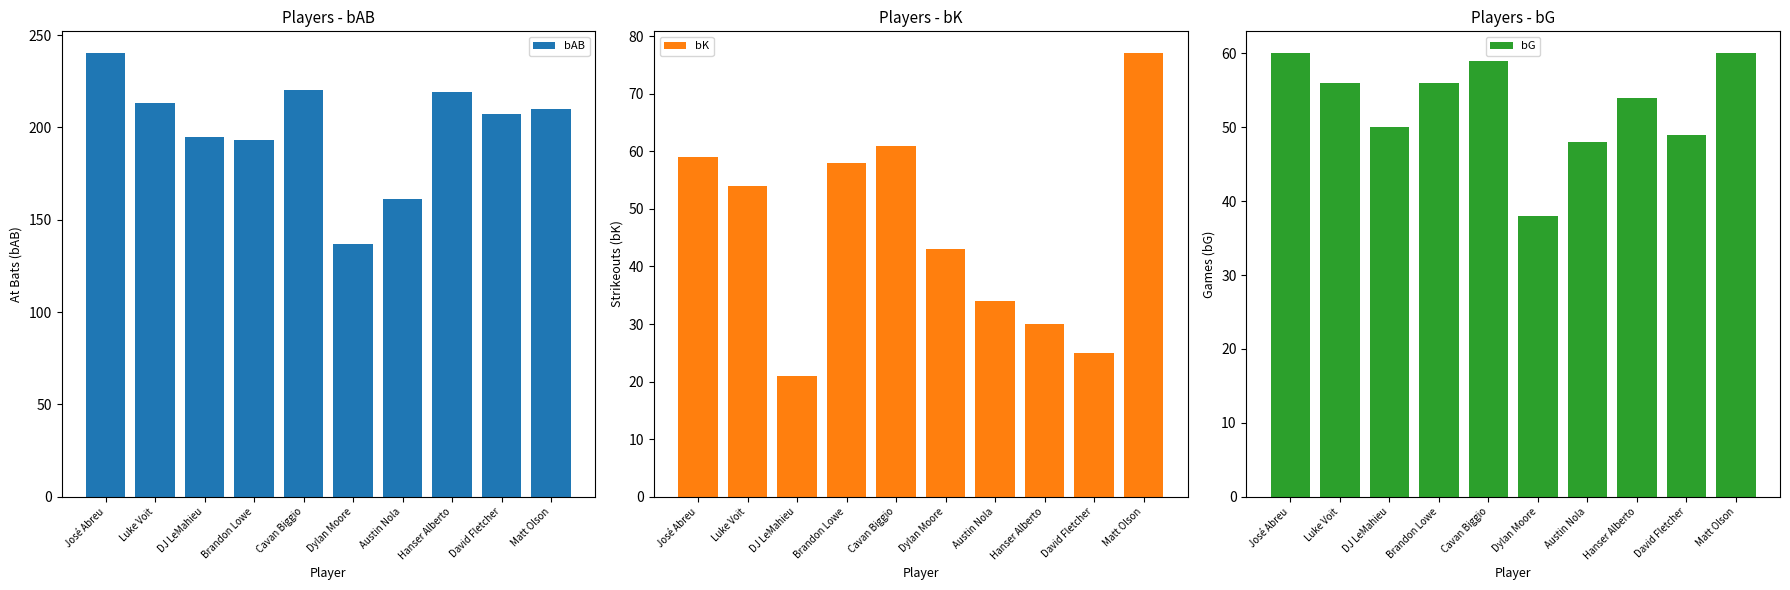

What is the sum of all bG values?

530